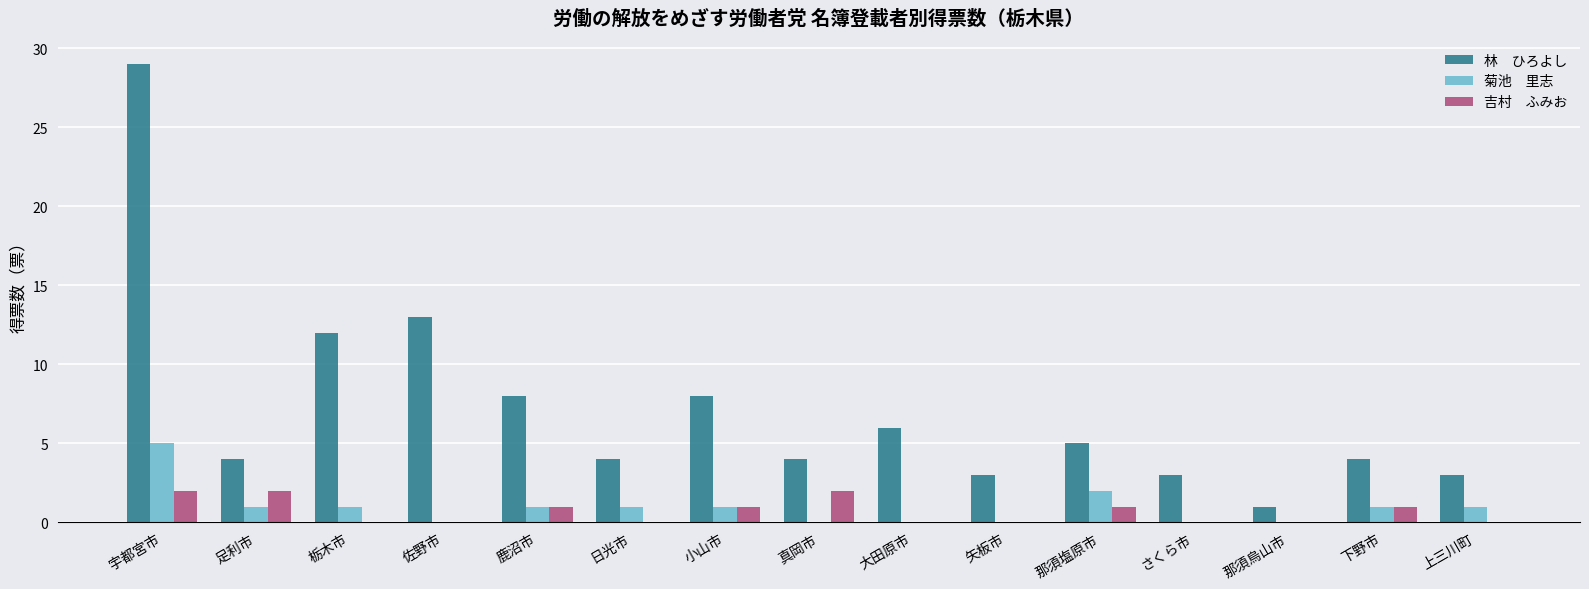

What is the greatest value displayed?

29